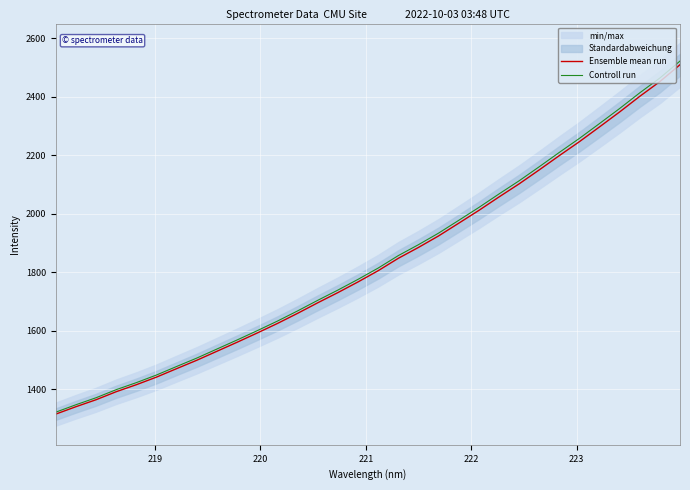

What is the highest value of the Ensemble mean run series?

2509.6